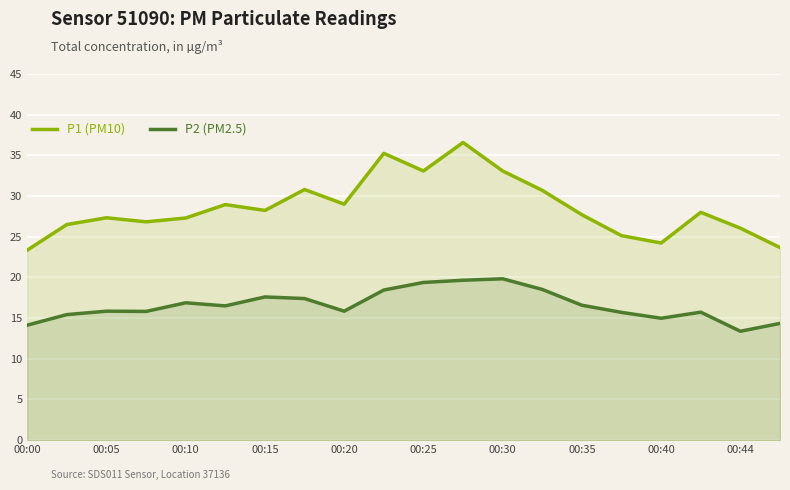

Which series has the largest range (max minus min)?

P1 (PM10)